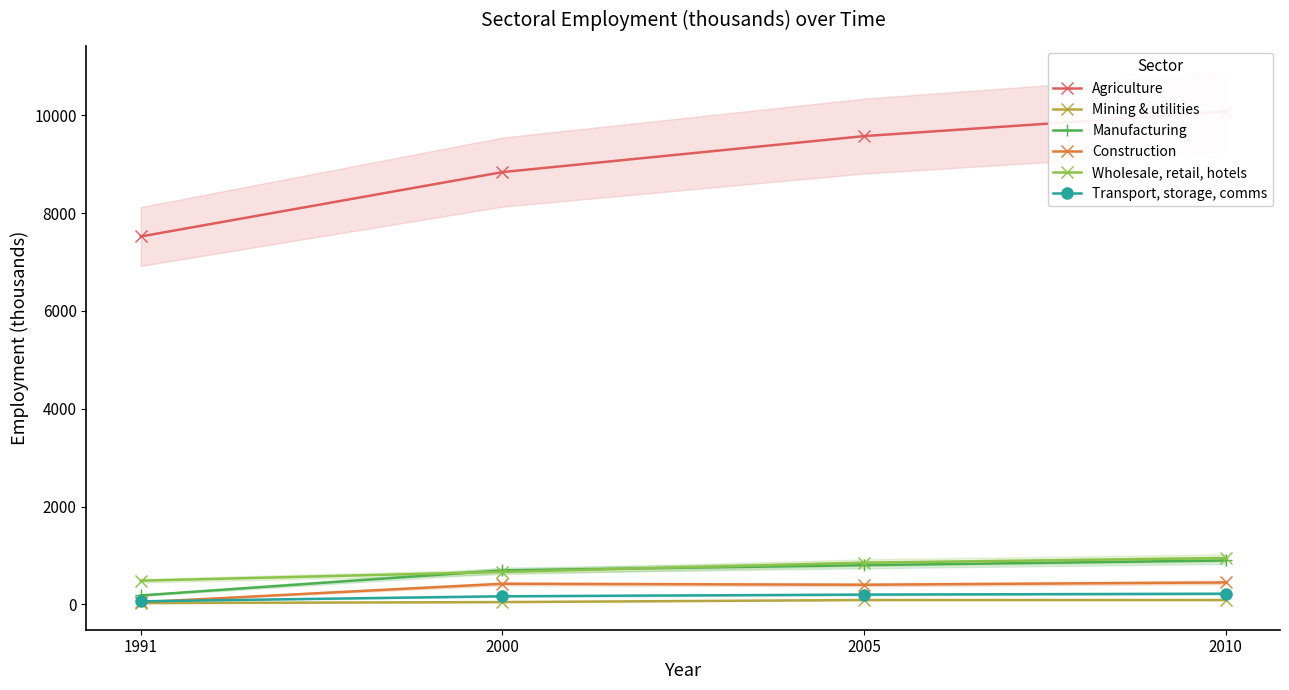

What is the value of the Wholesale, retail, hotels point at the 2nd from the left?

666